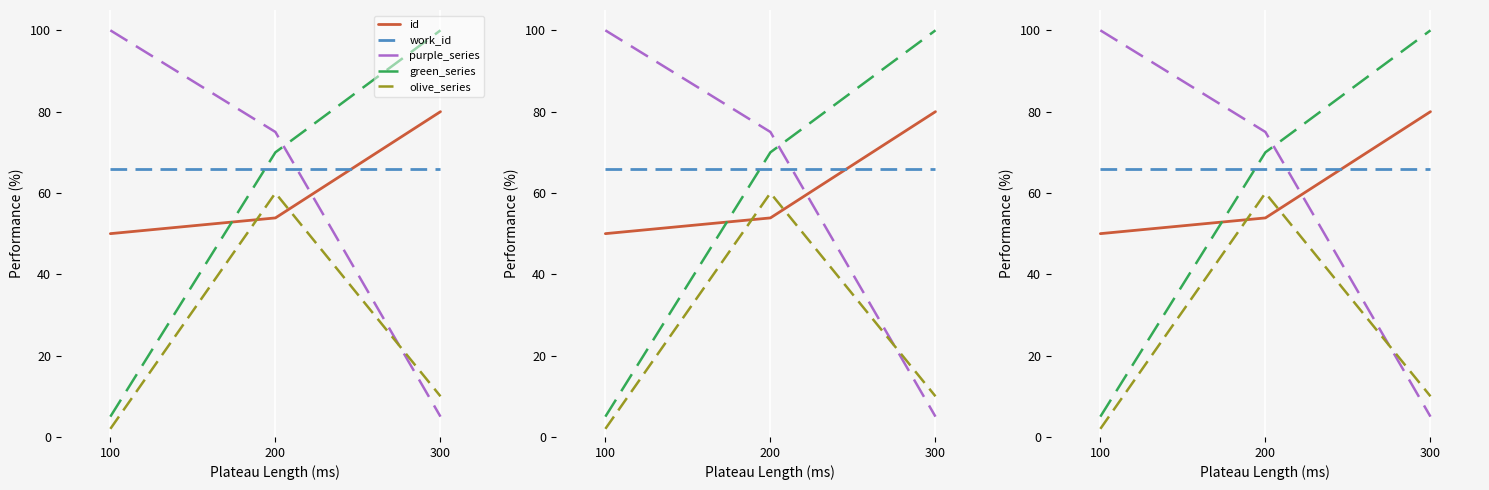

Is the value of olive_series at 200 greater than the value of id at 300?

No